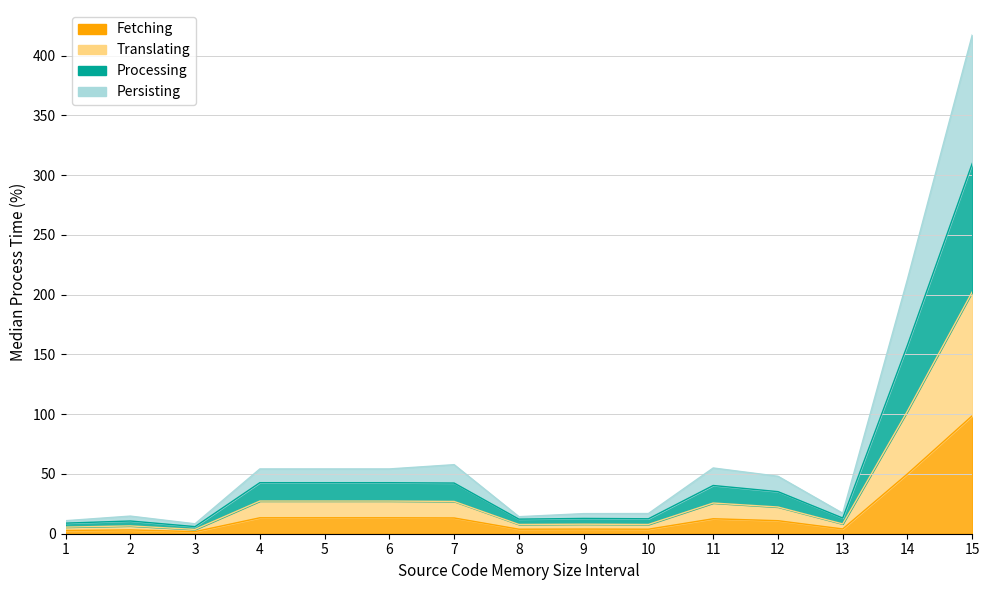

How many interior local peaks does the Wysokosc limitu finansowania series have?

3